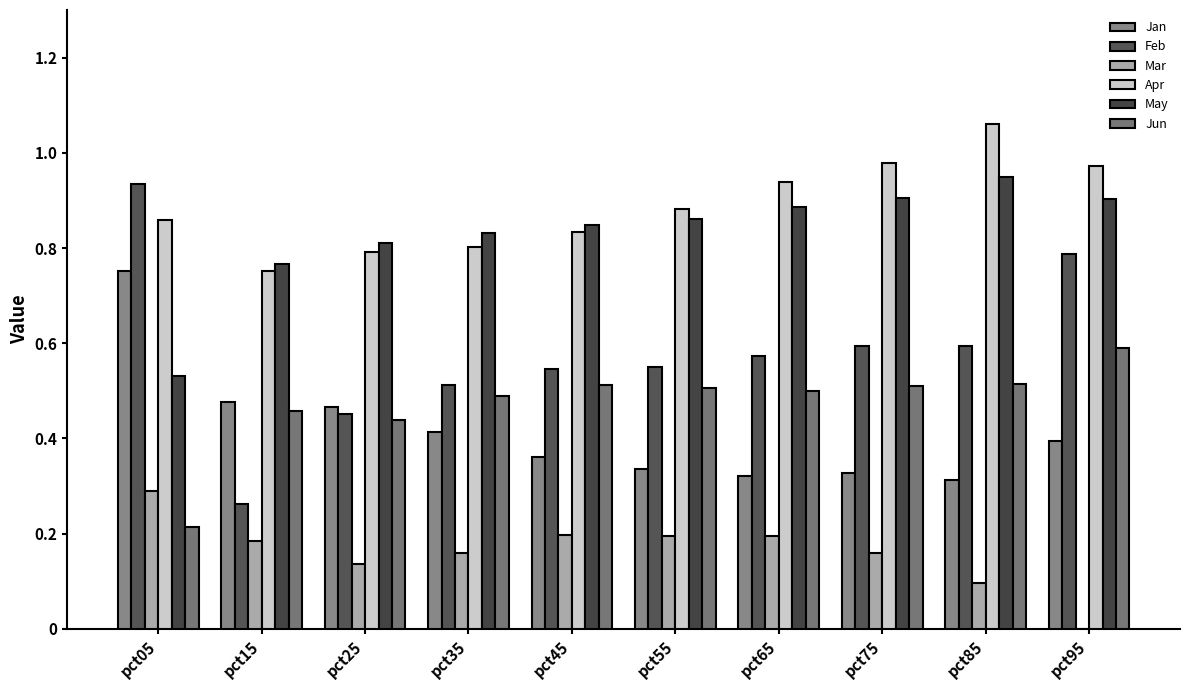

What is the highest value of the Jun series?

0.6